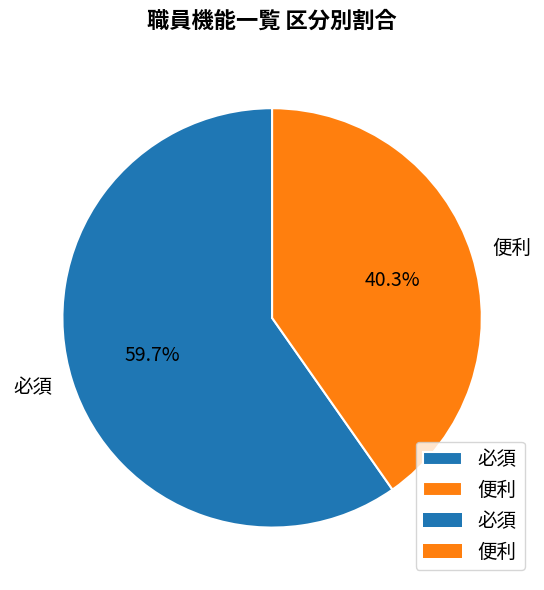

How many slices are in this pie chart?

2